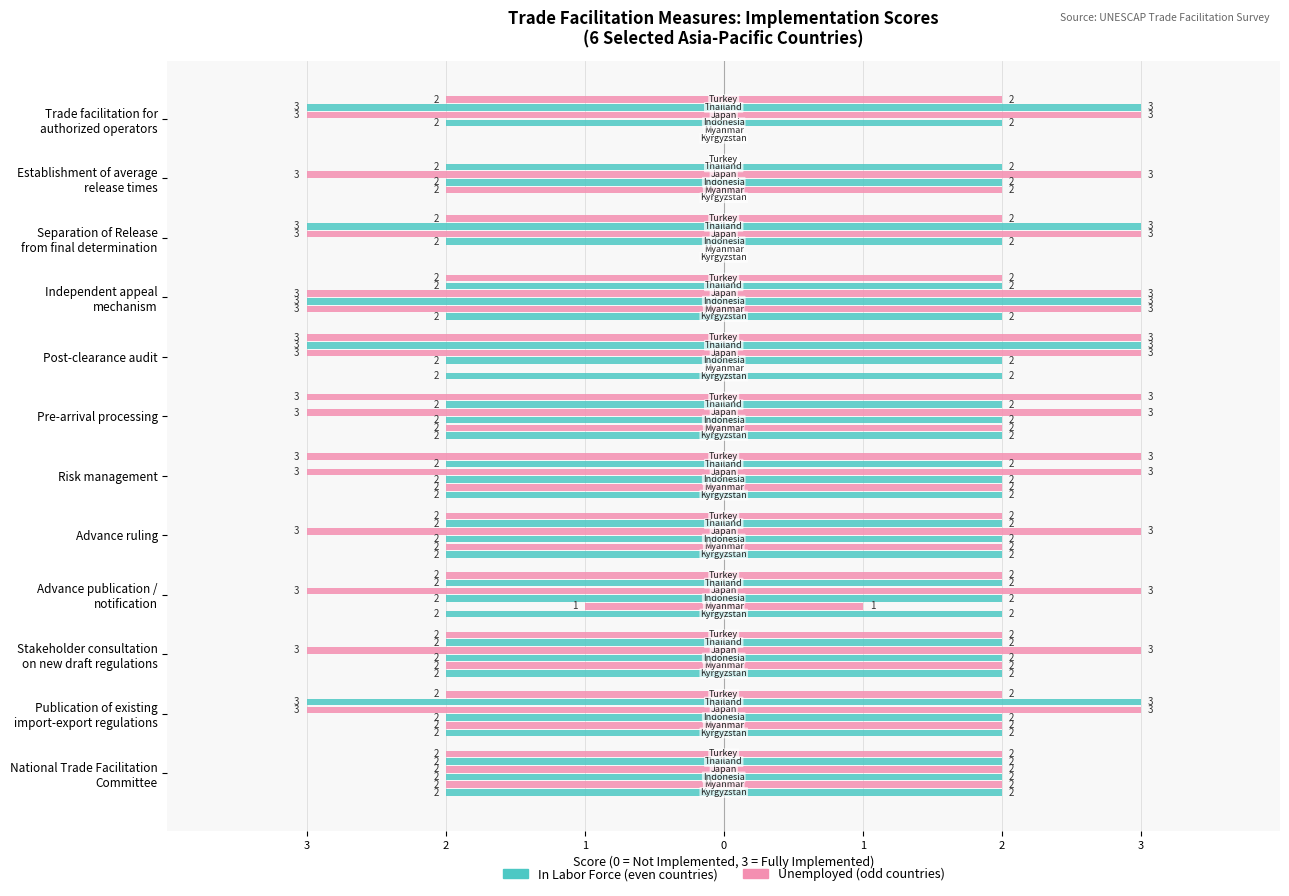

At which category does the chart reach its peak across all series?

Separation of Release from final determination